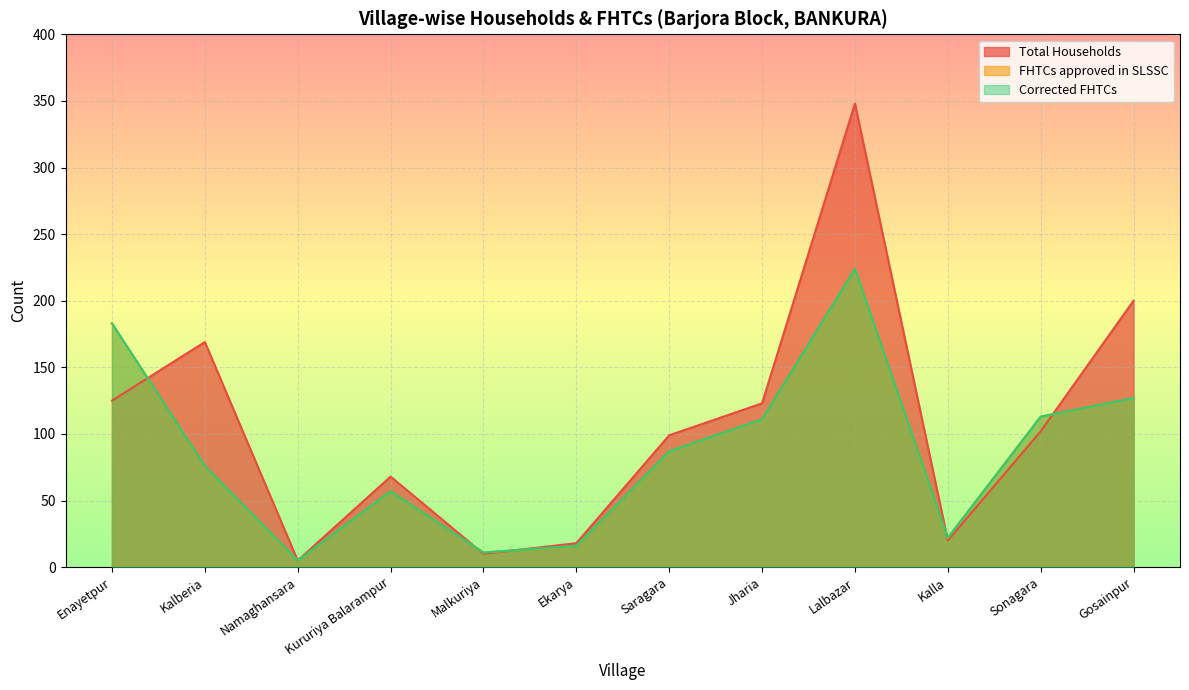

Count the number of categories in the chart.

12